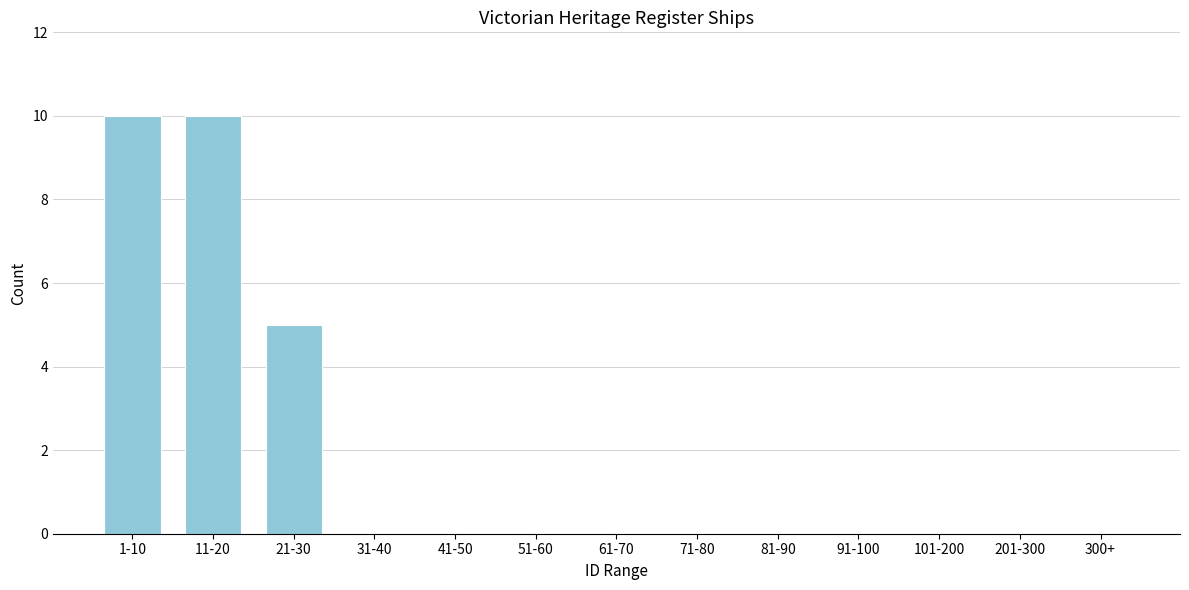

Reading left to right, transcribe all the data shown in this chart.

1-10=10	11-20=10	21-30=5	31-40=0	41-50=0	51-60=0	61-70=0	71-80=0	81-90=0	91-100=0	101-200=0	201-300=0	300+=0